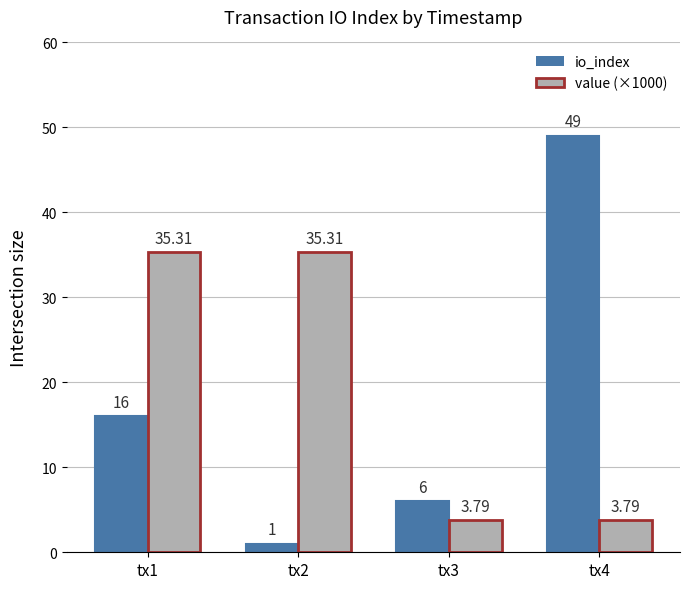

Reading right to left, list all the values displayed in this chart.

io_index: 49.0	6.0	1.0	16.0
value (×1000): 3.8	3.8	35.3	35.3